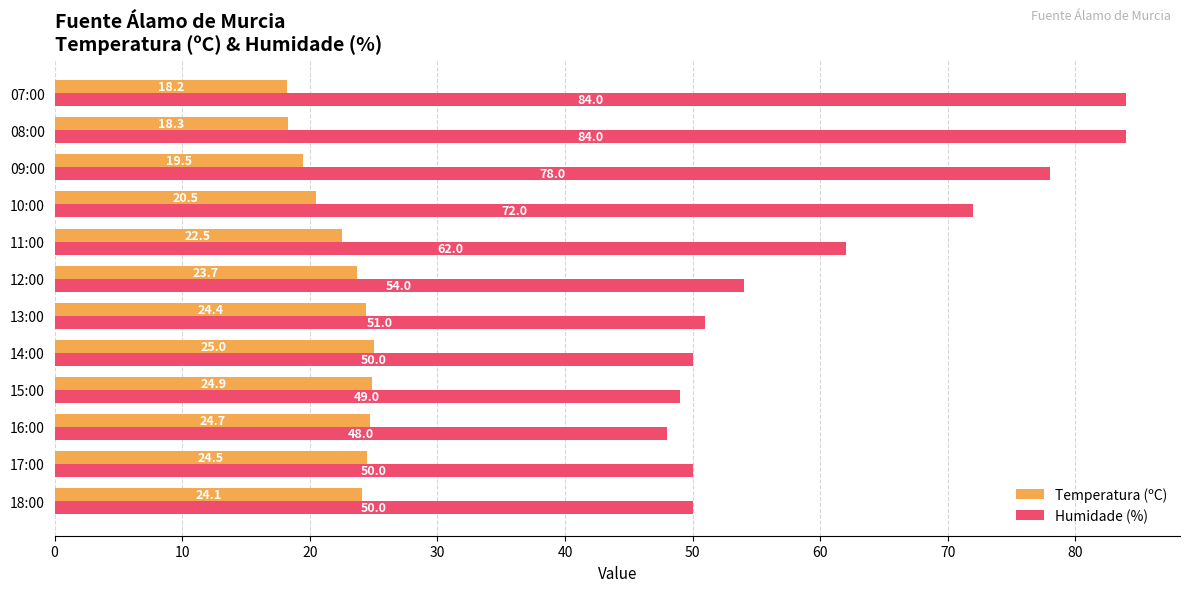

At which label is Humidade (%) closest to 66?

11:00